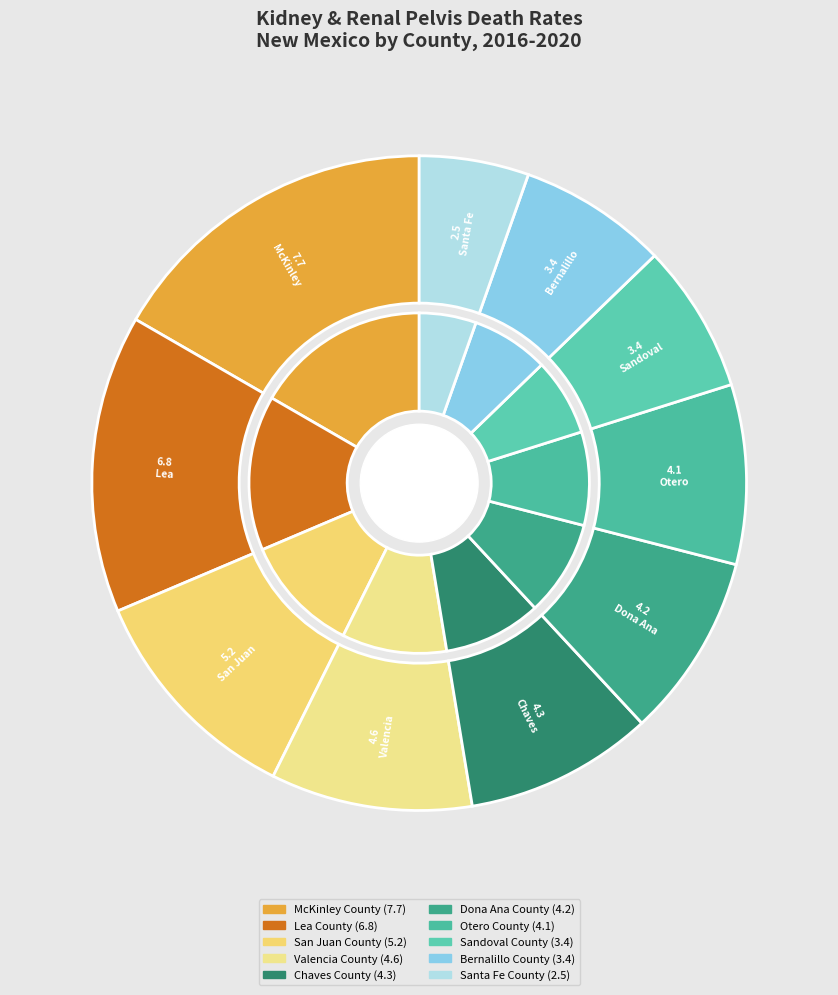

True or false: Valencia County accounts for 10% of the total.

True